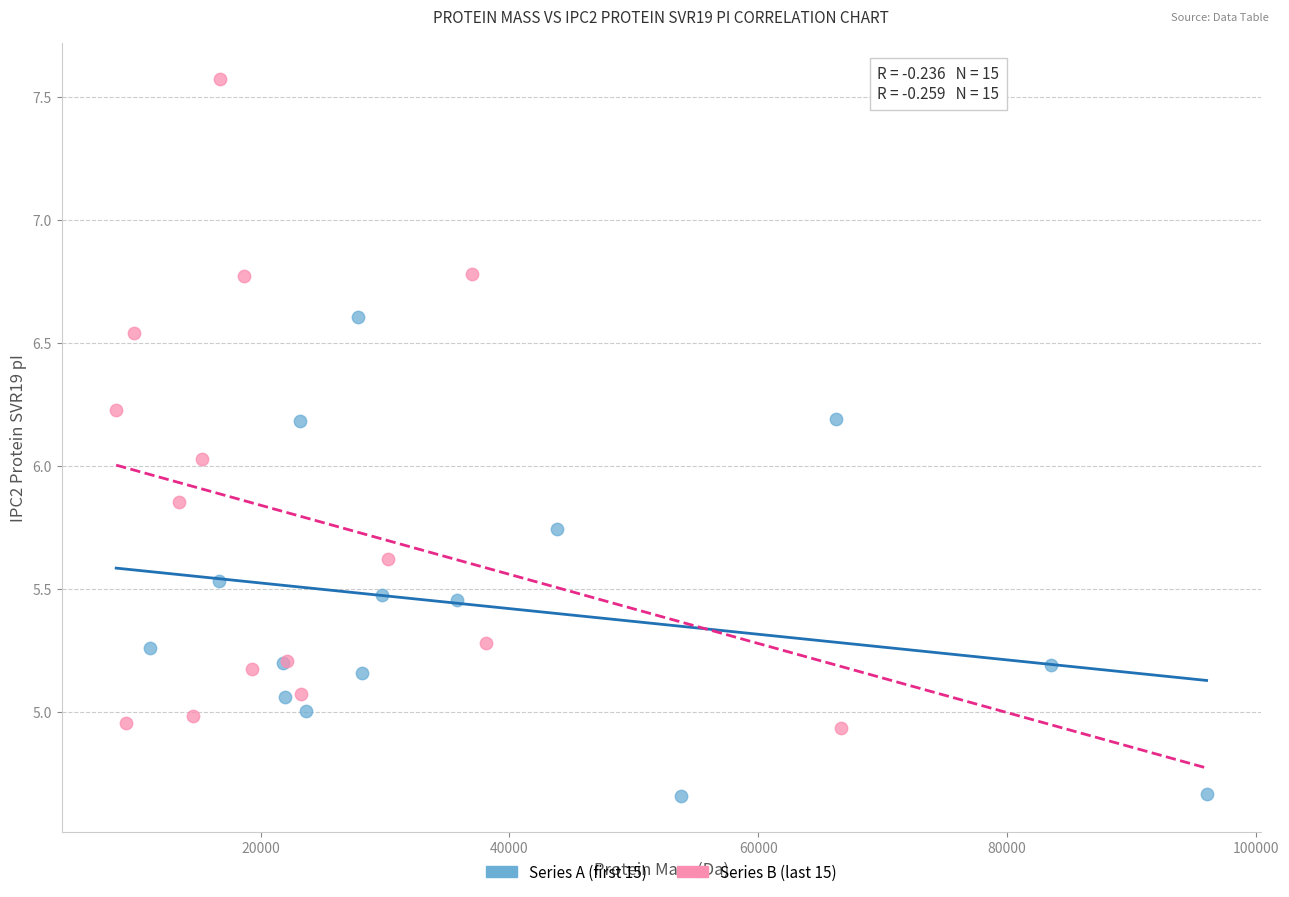

Which series reaches the maximum Y coordinate?

Series B (last 15)